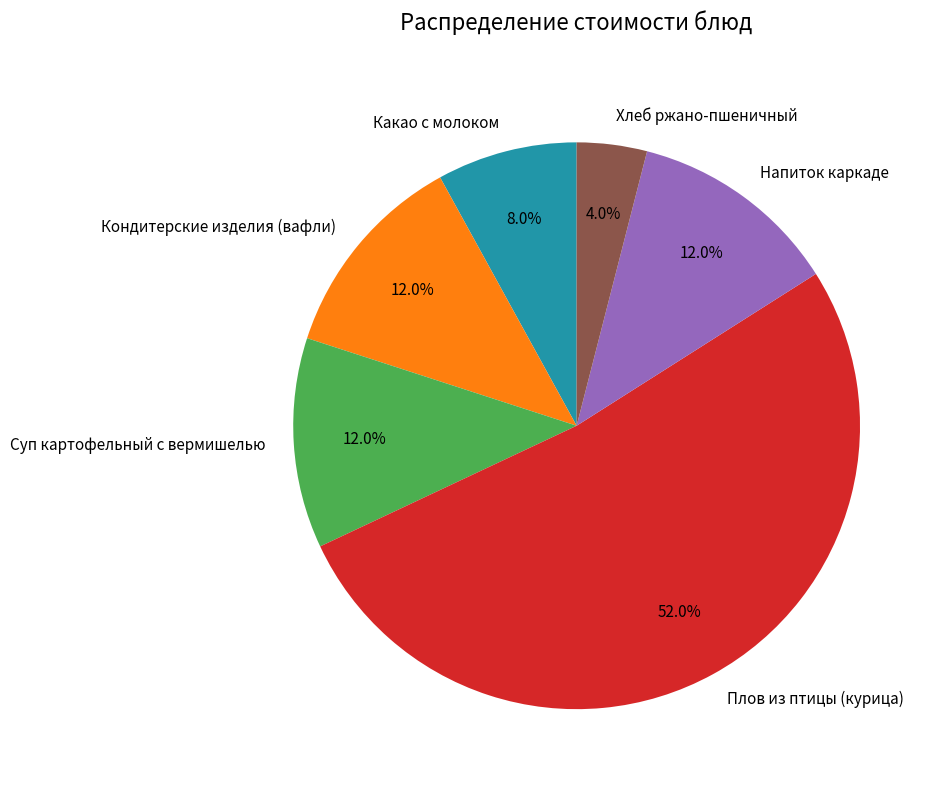

Is Кондитерские изделия (вафли) the majority of the pie?

No